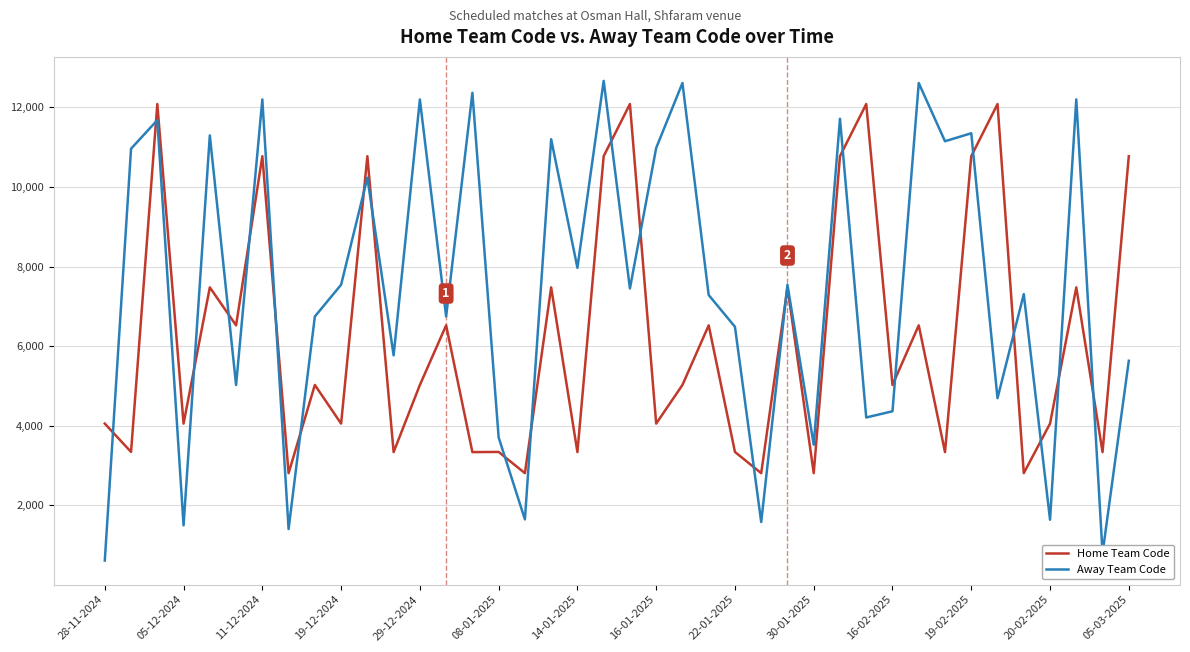

What are all the series names shown in the legend?

Home Team Code, Away Team Code